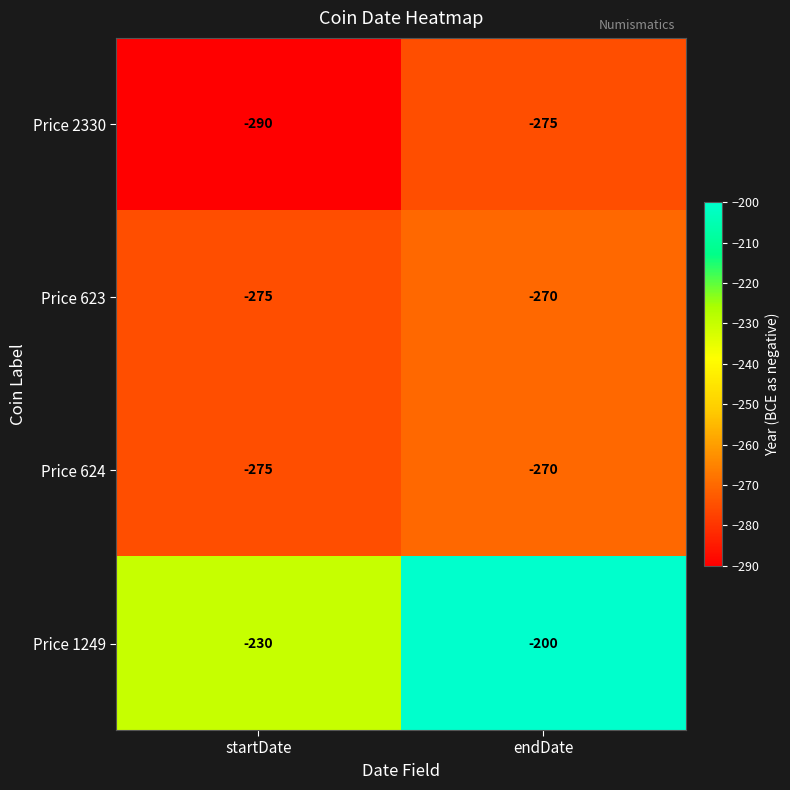

What is the minimum value shown in the chart?

-290